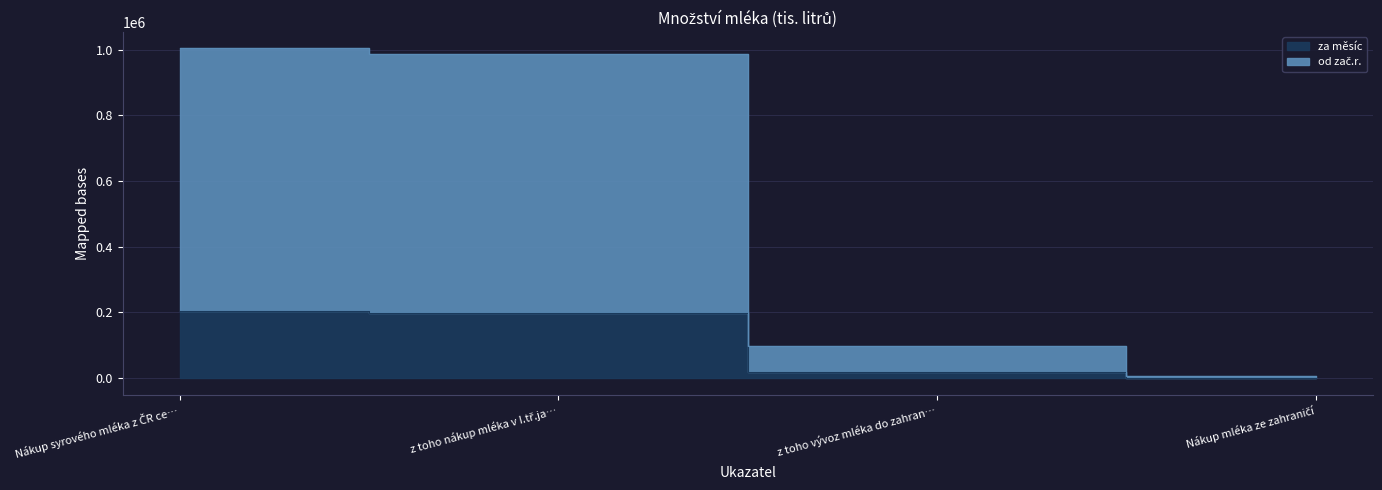

Does the chart have visible grid lines?

Yes